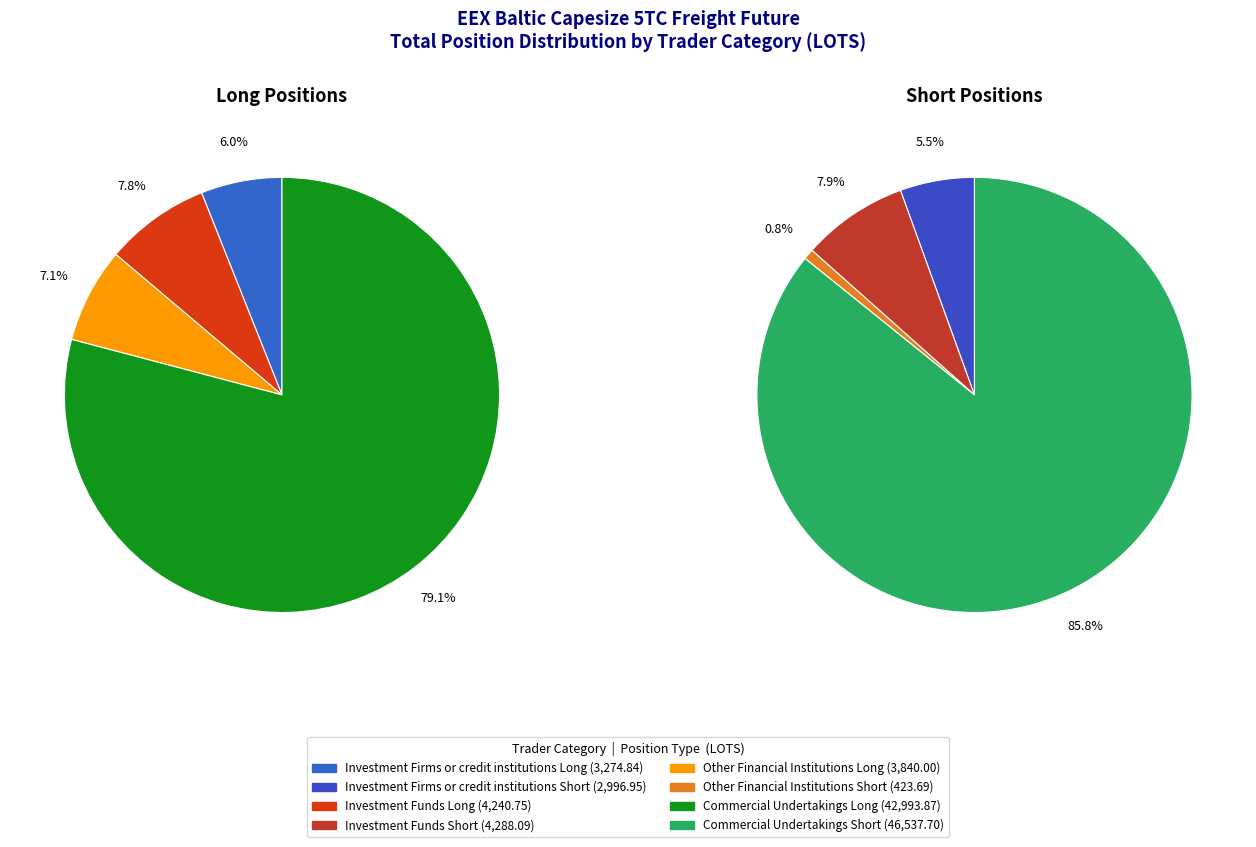

What is the smallest slice in the pie chart?

Other Financial Institutions